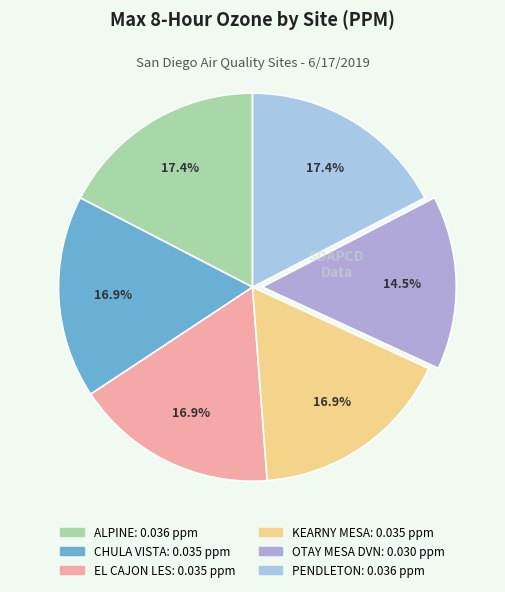

To the nearest percent, what percentage of the pie is KEARNY MESA?

17%